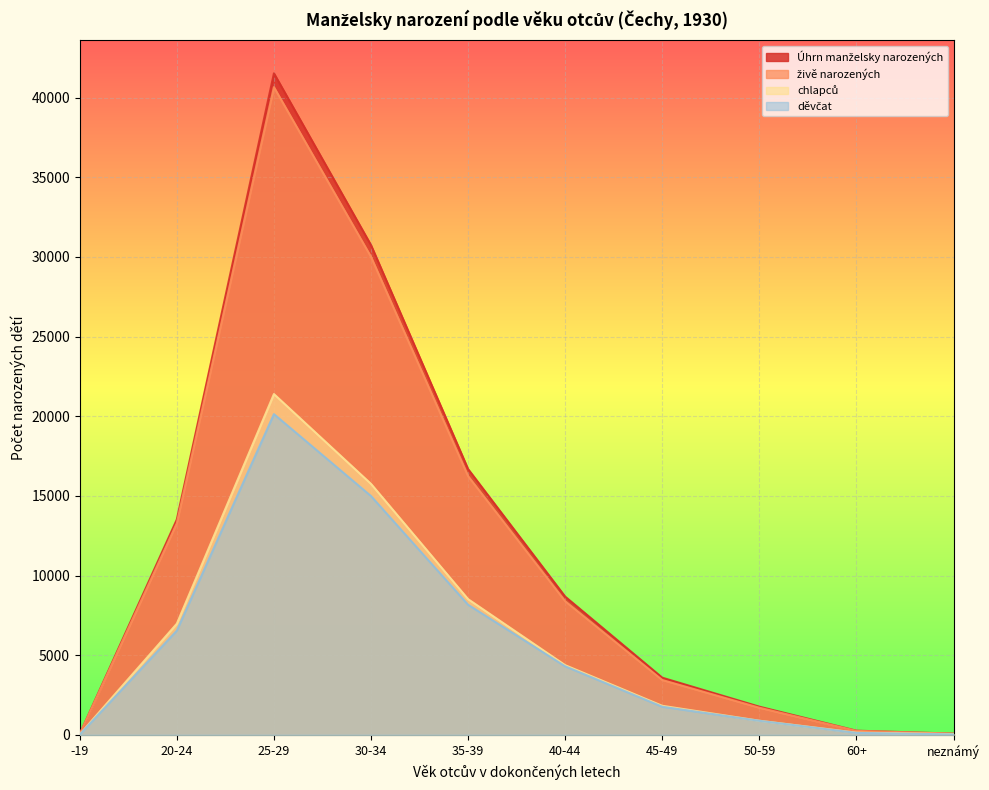

At which label is děvčat closest to 10075?

35-39